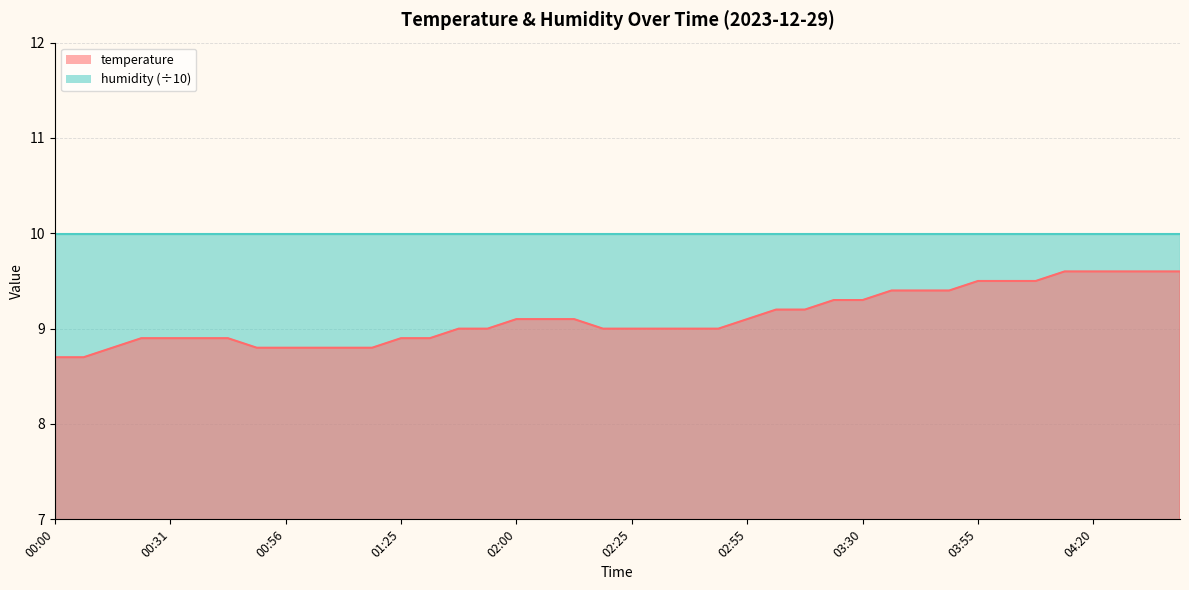

Which has a higher value, 00:51 or 04:20?

04:20